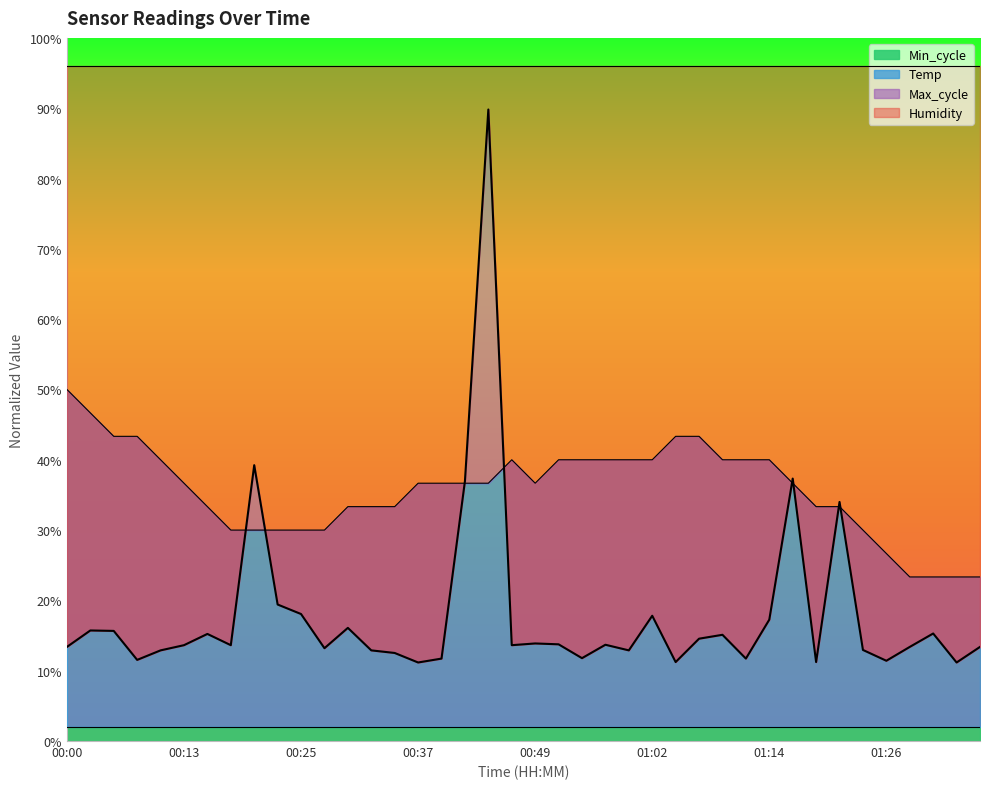

At which label does Temp reach its peak?

00:00